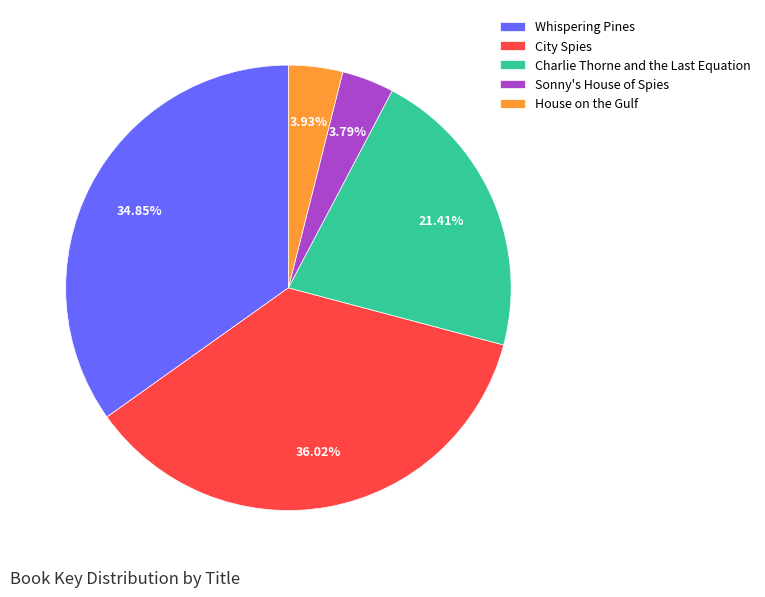

How many slices are in this pie chart?

5